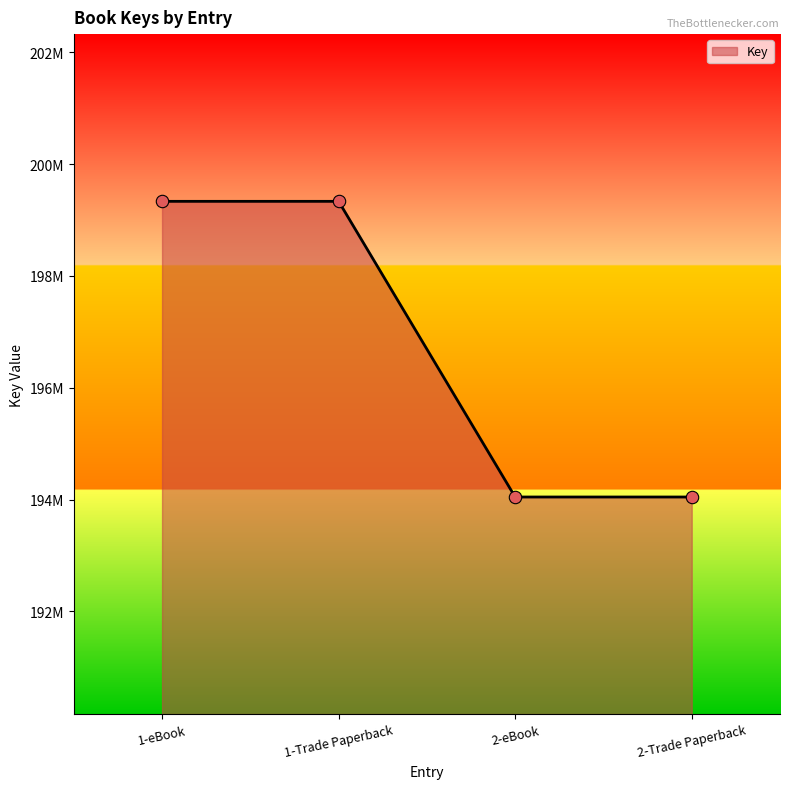

Which has a higher value, 1-Trade Paperback or 1-eBook?

1-Trade Paperback